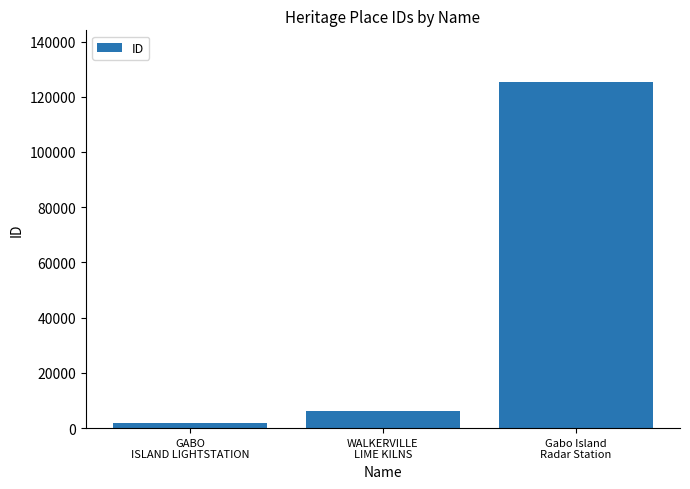

Does the chart contain any negative values?

No